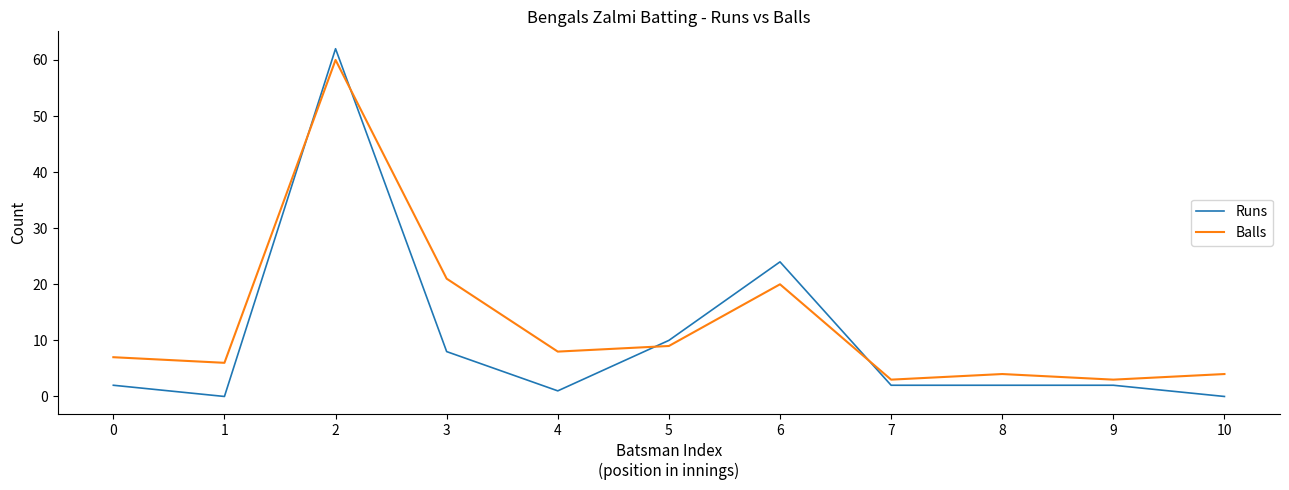

Where is Runs nearest to the value 31?

6